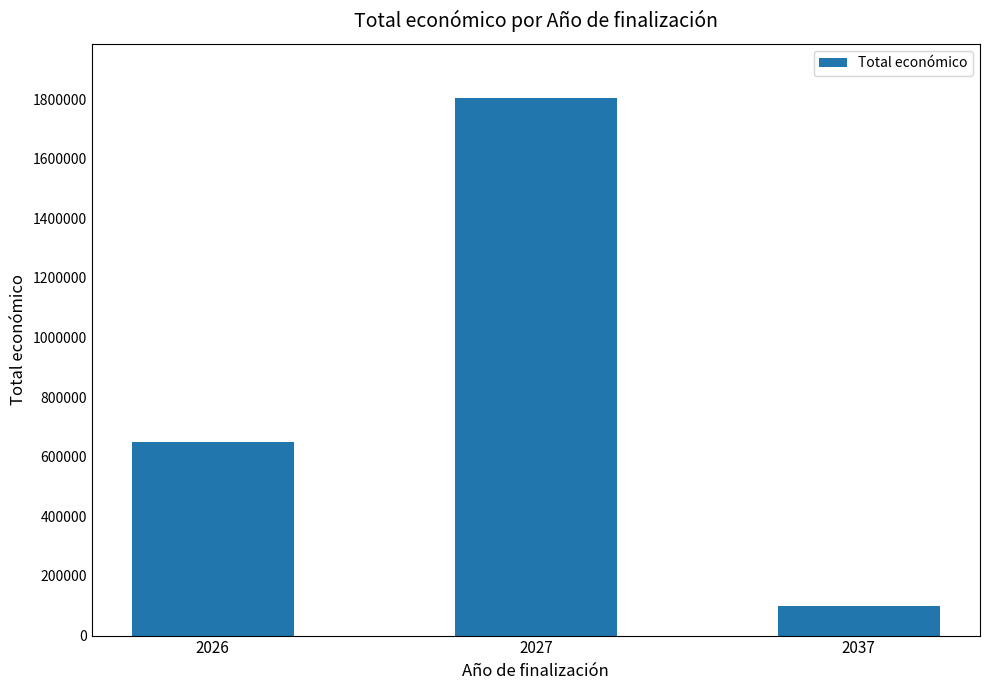

At which label is the value closest to 952254?

2026